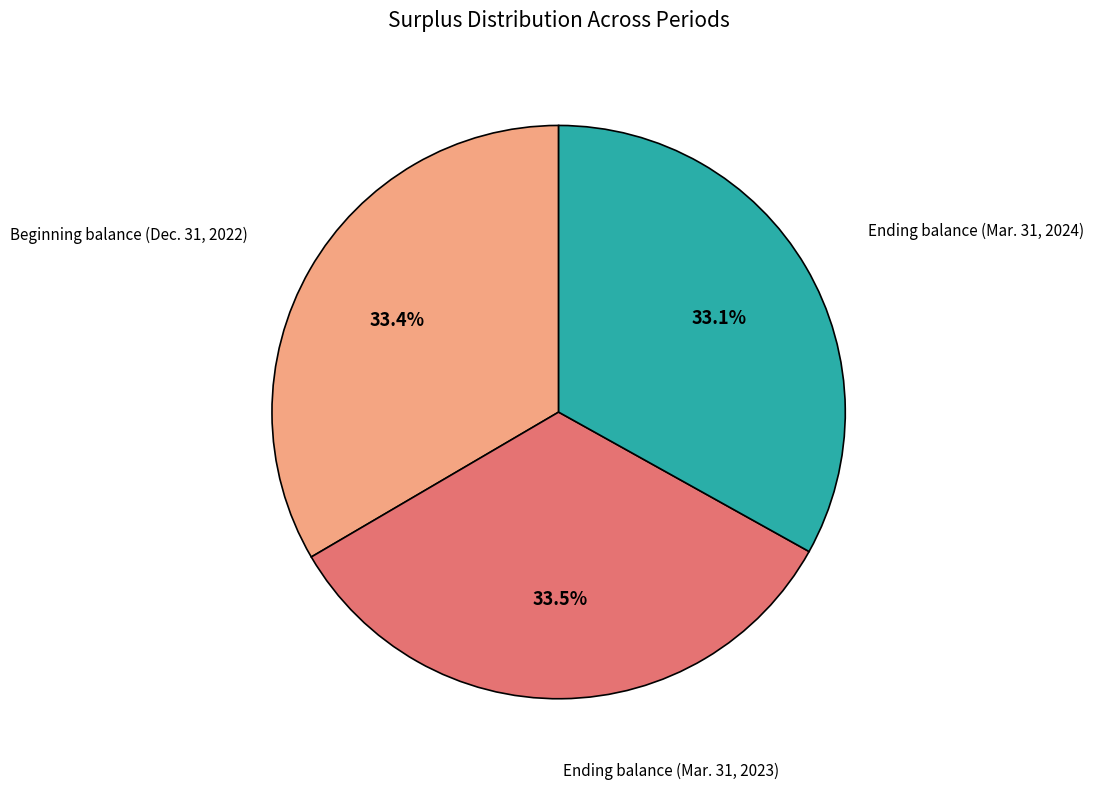

Count the number of slices in the pie.

3